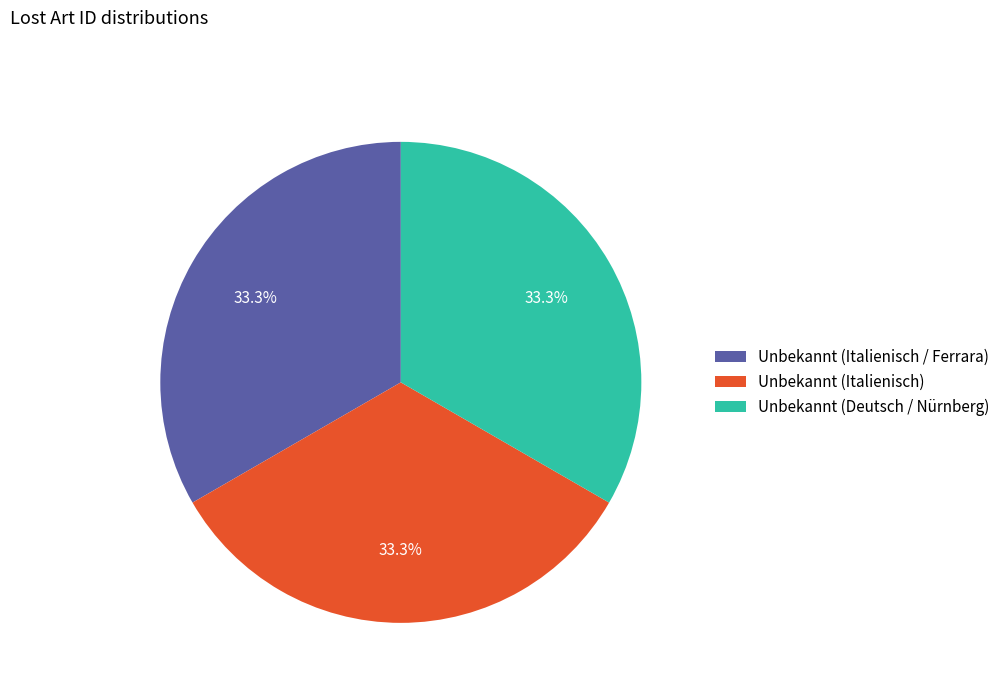

Does Unbekannt (Italienisch) represent more than half of the total?

No